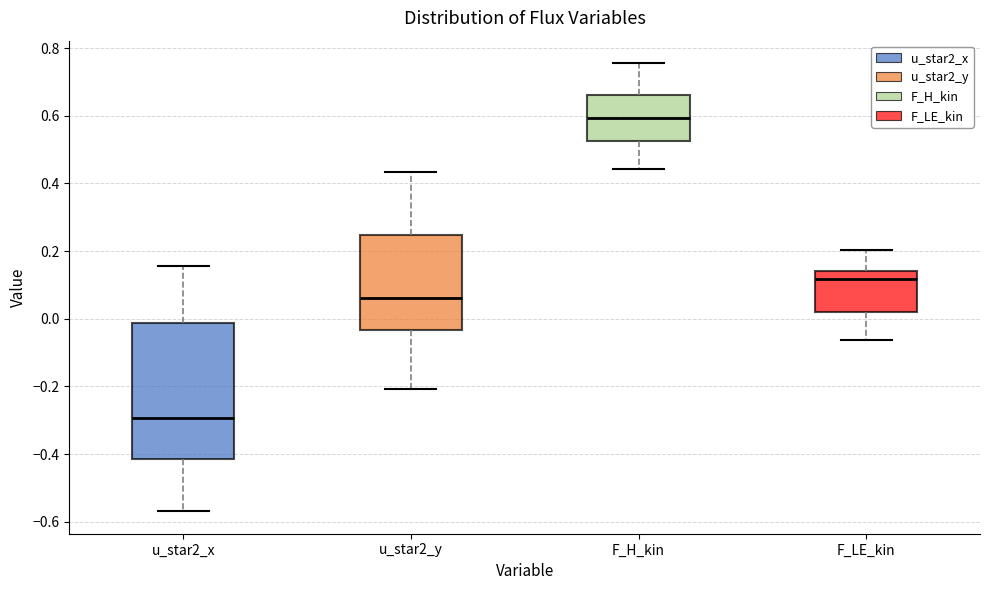

Which box is the tallest, from its lower edge to its upper edge?

u_star2_x